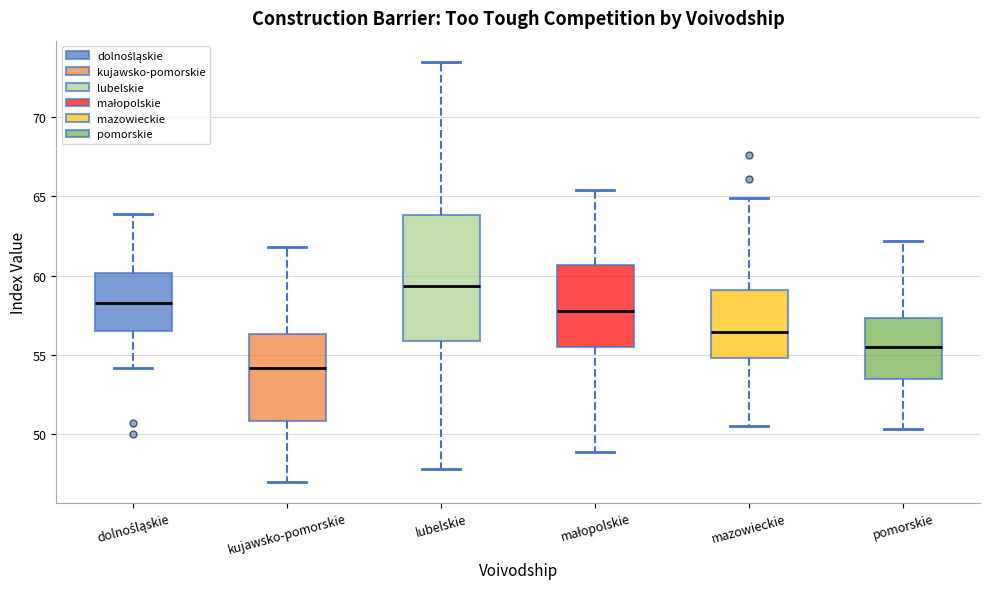

Reading left to right, transcribe this box plot: for each box, give where its median line is, the range the box spans, and where its two whiskers end, as read against the y-axis. The values are not printed on the chart, so give them approximately, as read against the axis.

dolnośląskie: median 58.5, box 56.5 to 60.0, whiskers 54.0 to 64.0
kujawsko-pomorskie: median 54.0, box 51.0 to 56.5, whiskers 47.0 to 62.0
lubelskie: median 59.5, box 56.0 to 64.0, whiskers 48.0 to 73.5
małopolskie: median 58.0, box 55.5 to 60.5, whiskers 49.0 to 65.5
mazowieckie: median 56.5, box 55.0 to 59.0, whiskers 50.5 to 65.0
pomorskie: median 55.5, box 53.5 to 57.5, whiskers 50.5 to 62.0